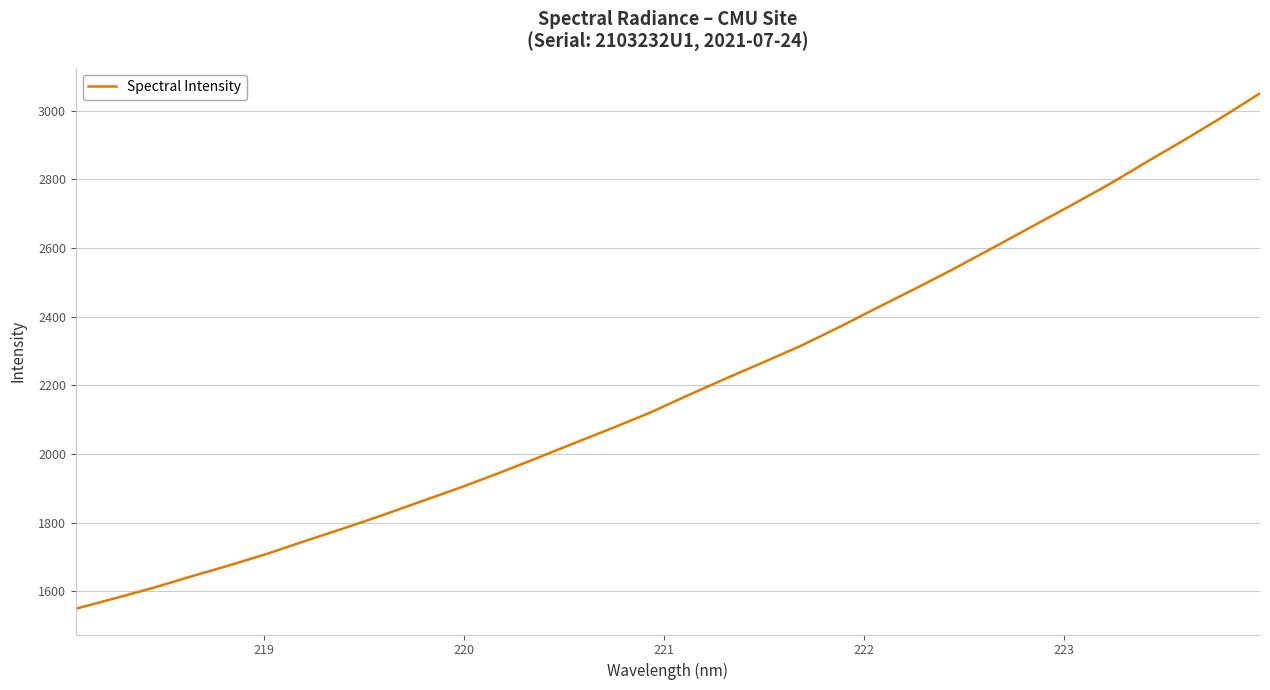

What is the maximum value shown in the chart?

3050.3